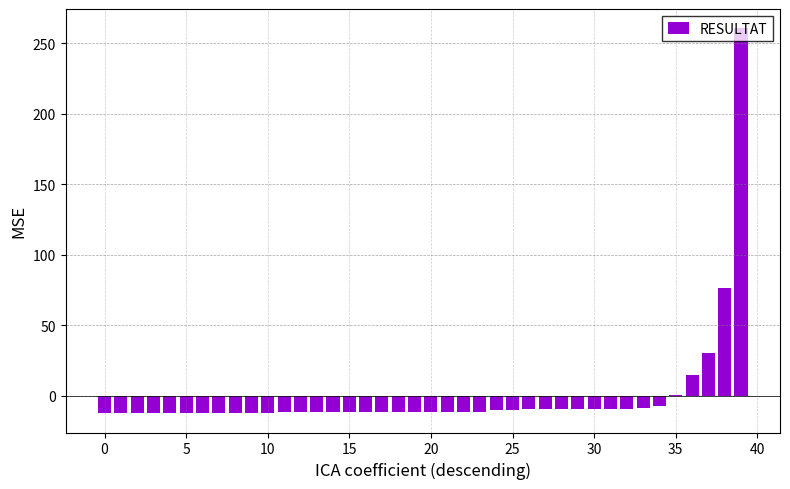

What is the greatest value displayed?

260.7